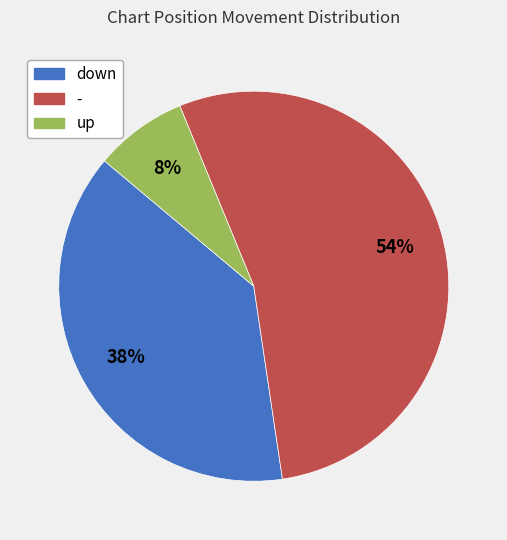

To the nearest percent, what is the difference between the - and up slice percentages?

46%